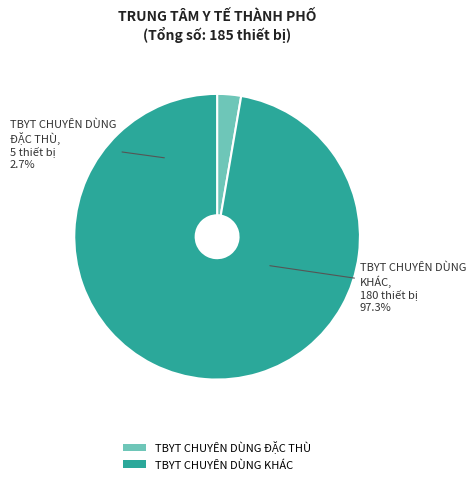

Rank the categories by value from lowest to highest.

TBYT CHUYÊN DÙNG ĐẶC THÙ, TBYT CHUYÊN DÙNG KHÁC